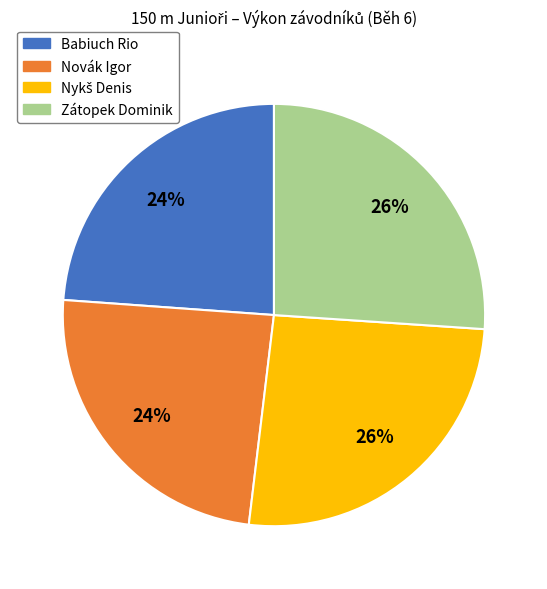

To the nearest percent, what is the difference between the largest and smallest slice percentages?

2%